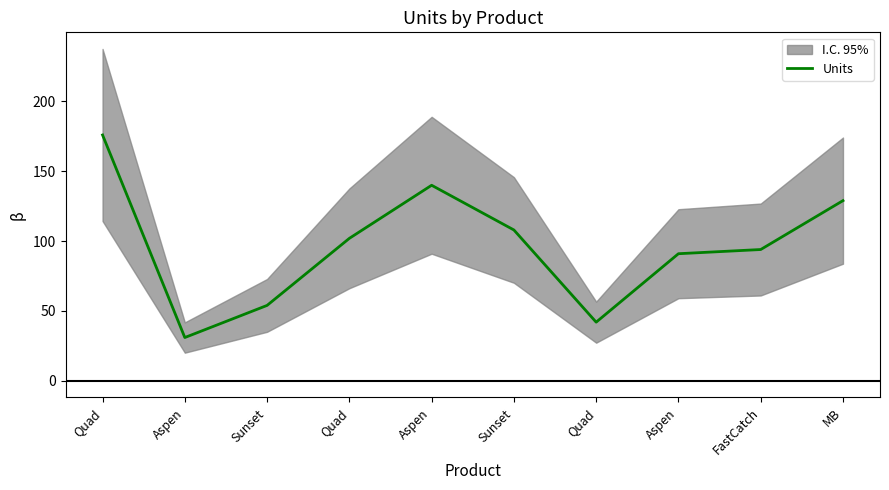

Is it true that the value at Sunset is 108?

True